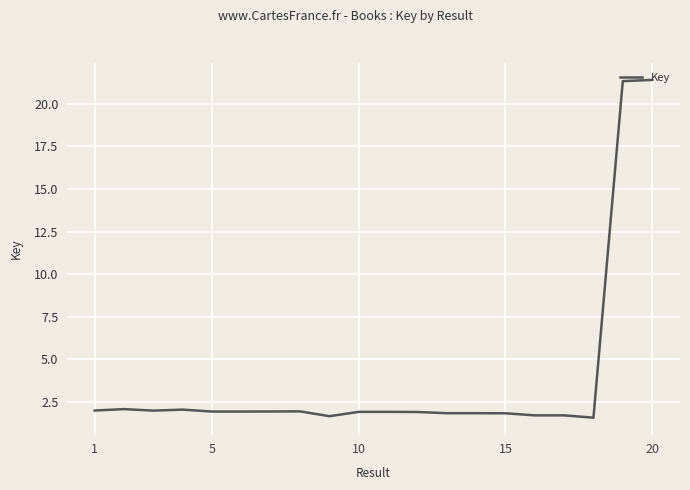

What is the average value?

3.8